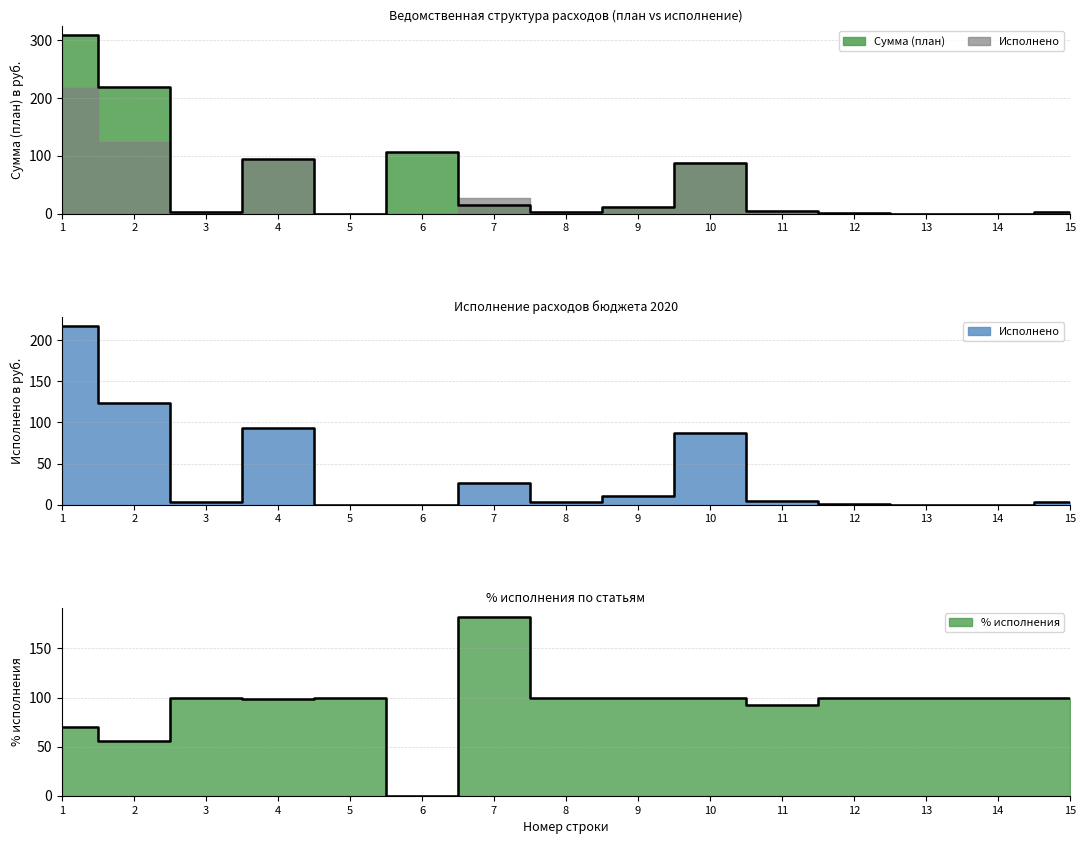

How many interior local valleys does the Исполнено series have?

4